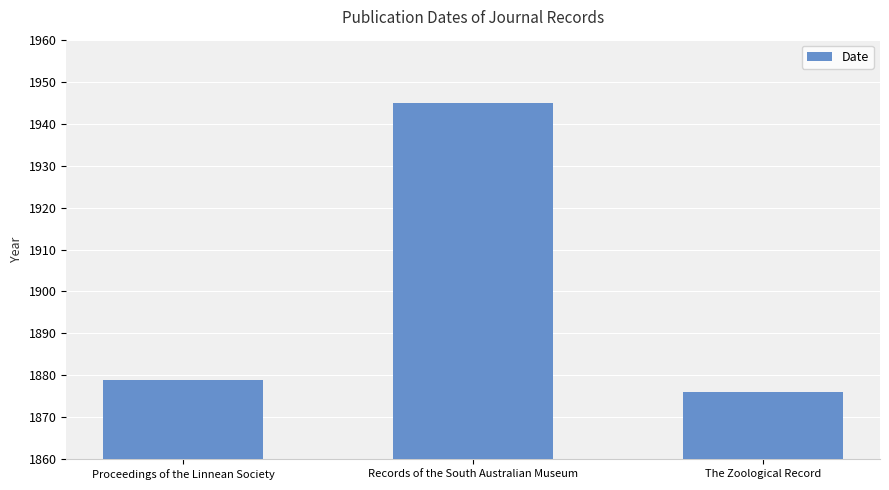

What is the smallest value displayed?

1876